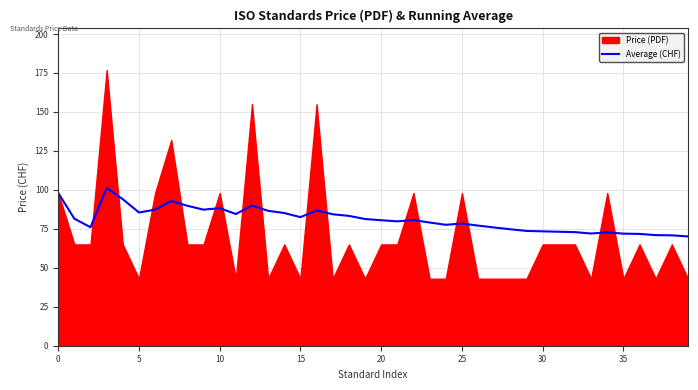

How many categories are shown in the chart?

40